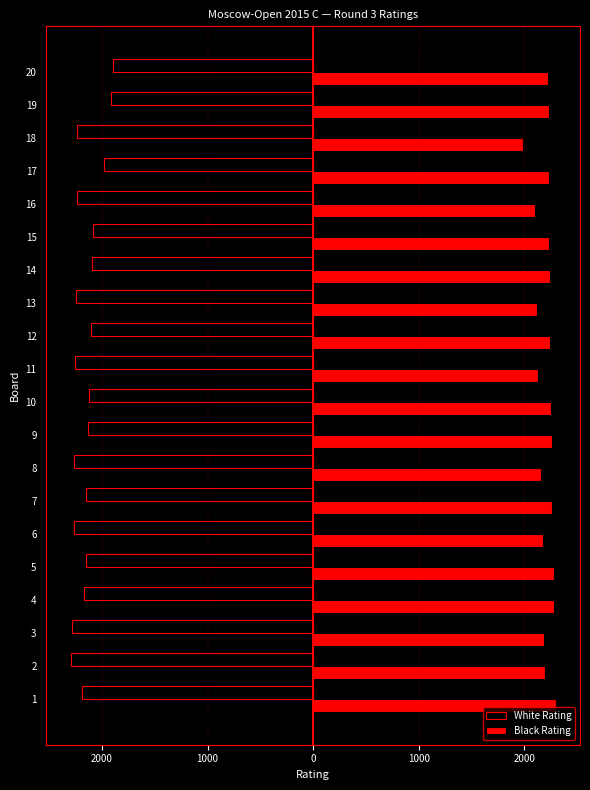

What is the label of the 1st bar from the right?

19